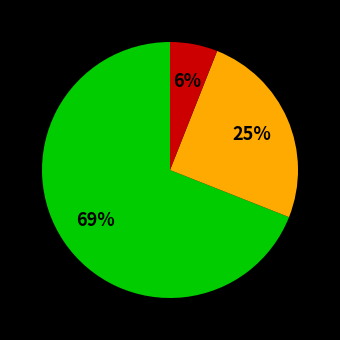

Is there a majority slice in this chart?

Yes